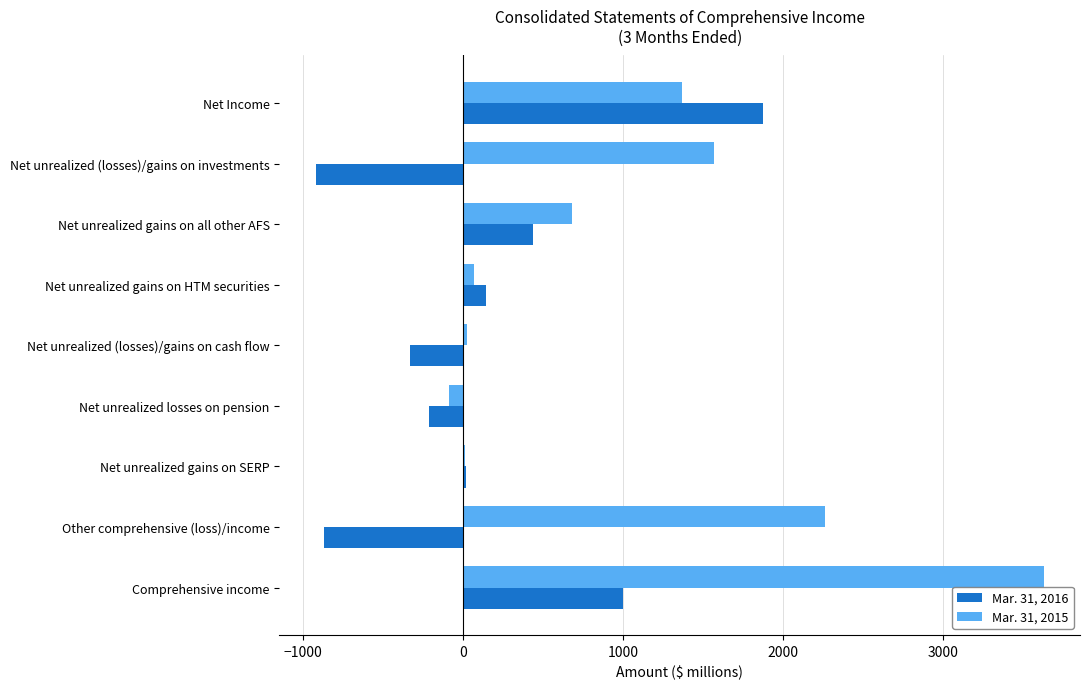

How many categories are shown in the chart?

9